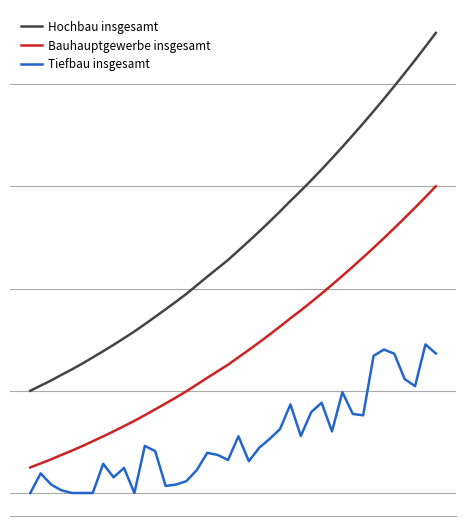

Does the chart have visible grid lines?

Yes